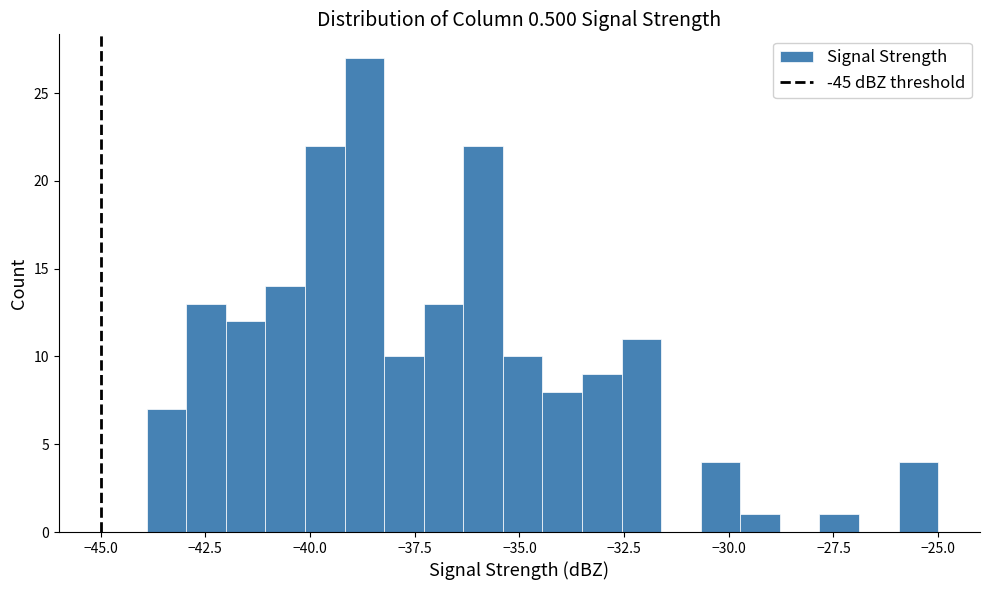

Around what value on the x-axis is the tallest bar? Give the approximate position of its centre, as read against the axis.

-38.5